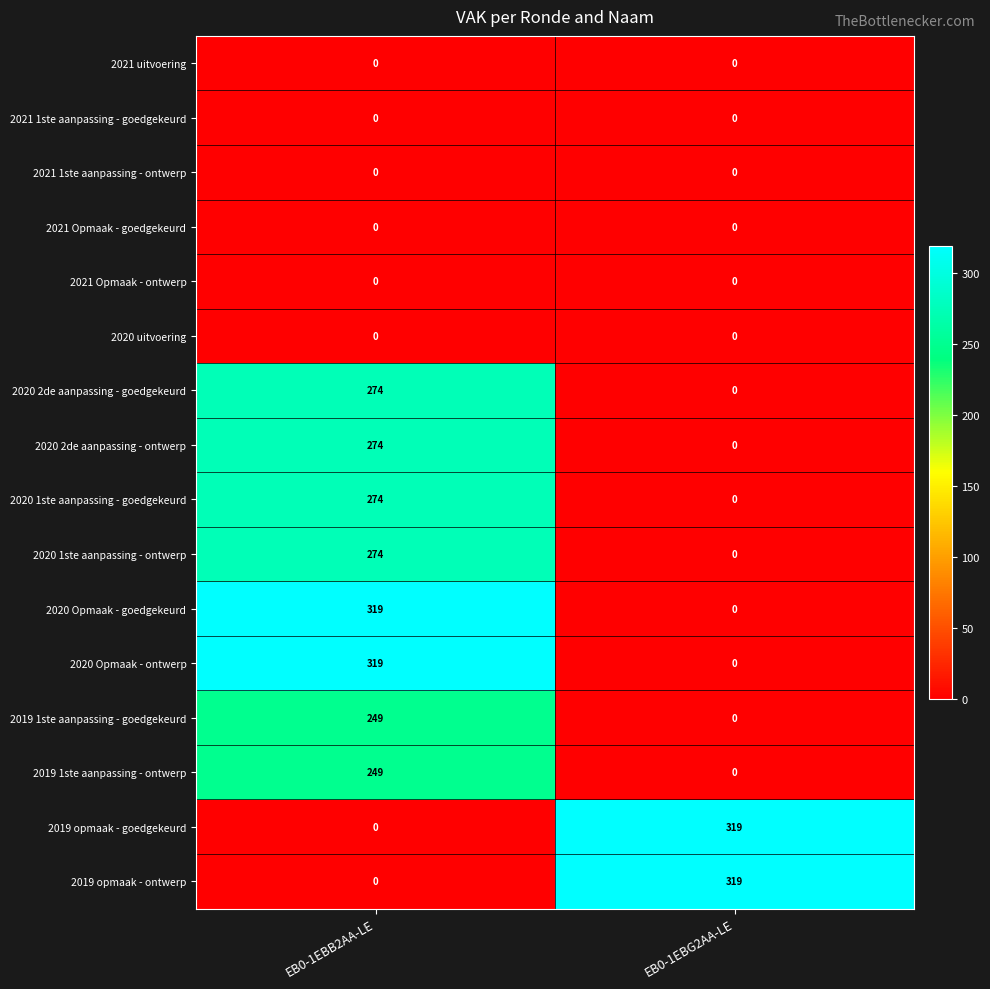

Count the number of data series in this chart.

16